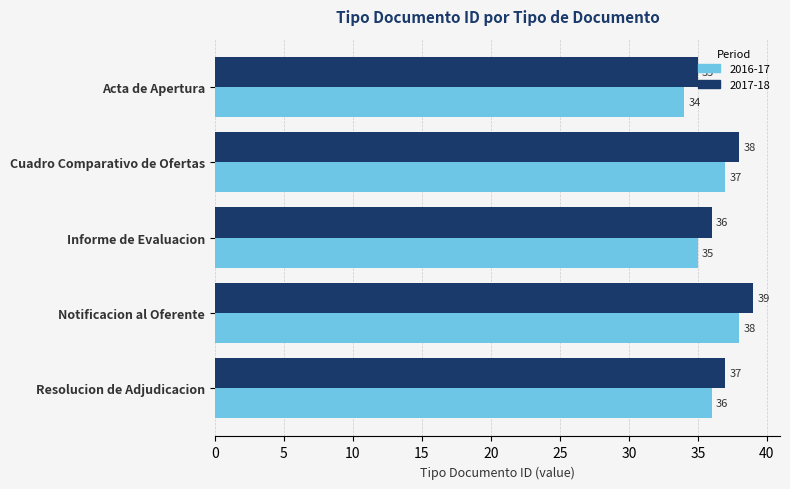

What is the total value across all series at Resolucion de Adjudicacion?

73